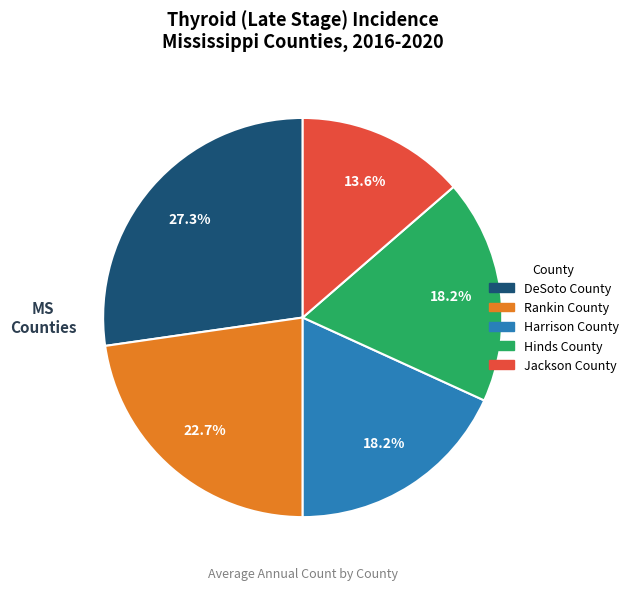

Which category has the biggest portion of the pie?

DeSoto County